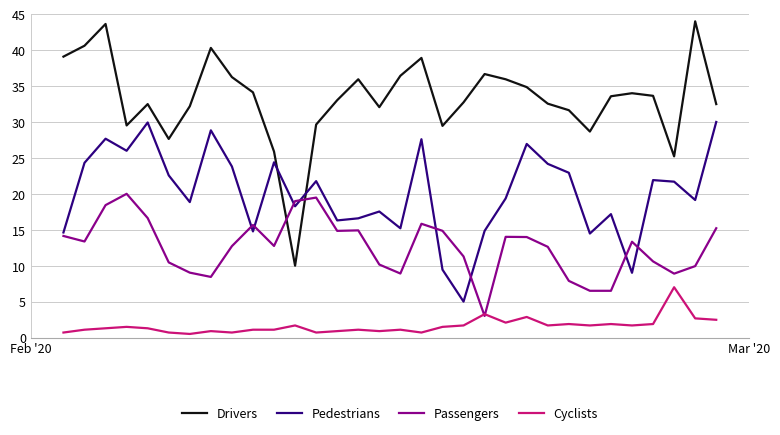

What is the difference between the second highest and second lowest values in the Cyclists series?

2.6